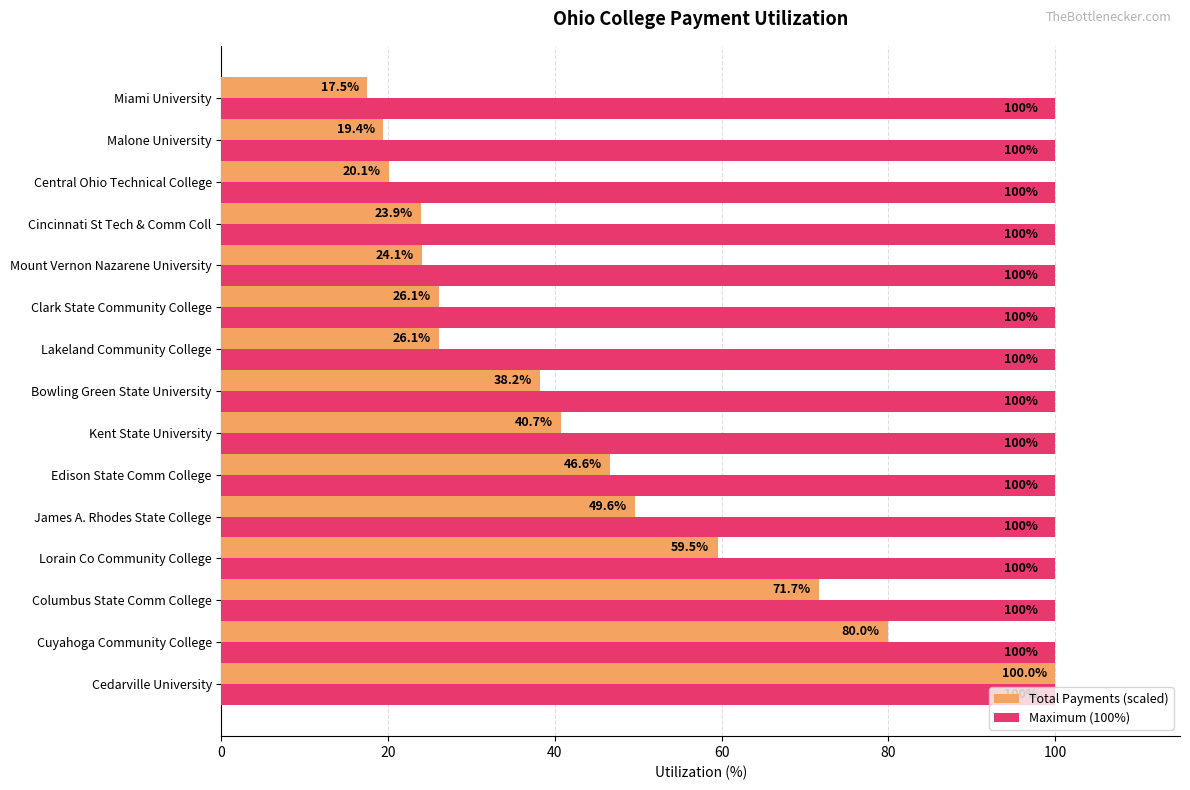

Which series has the largest range (max minus min)?

Total Payments (scaled)